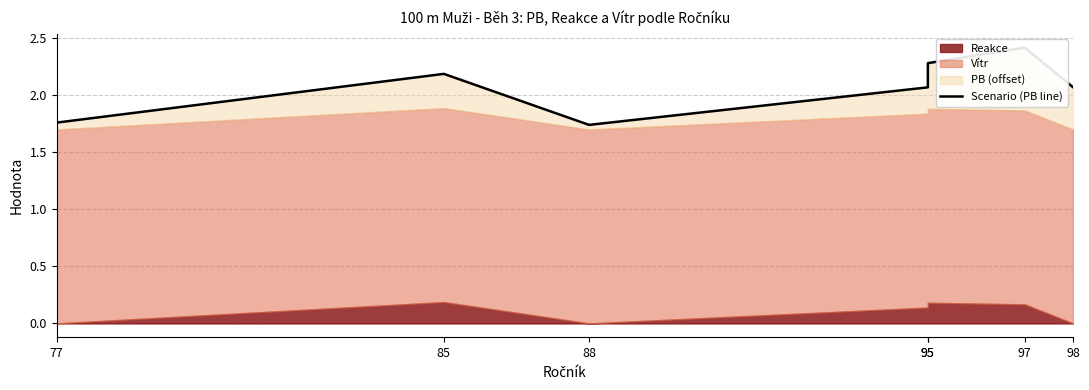

Which label corresponds to the smallest value in the chart?

88